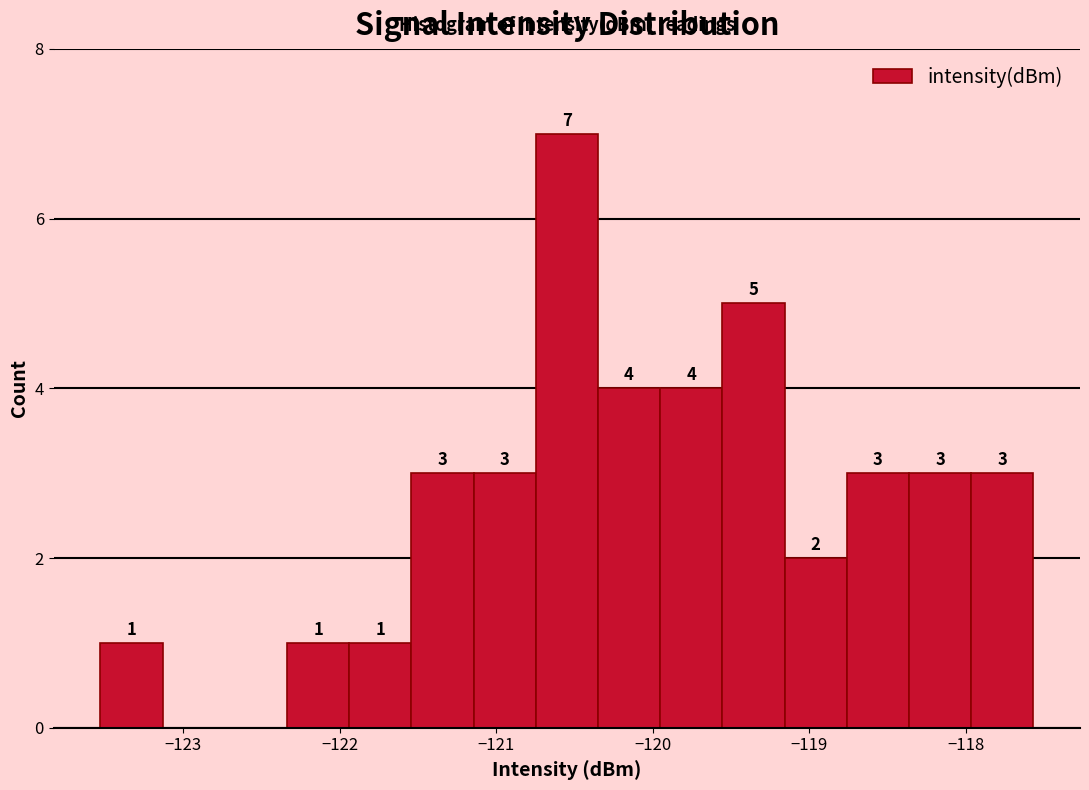

Around what value on the x-axis is the tallest bar? Give the approximate position of its centre, as read against the axis.

-120.6